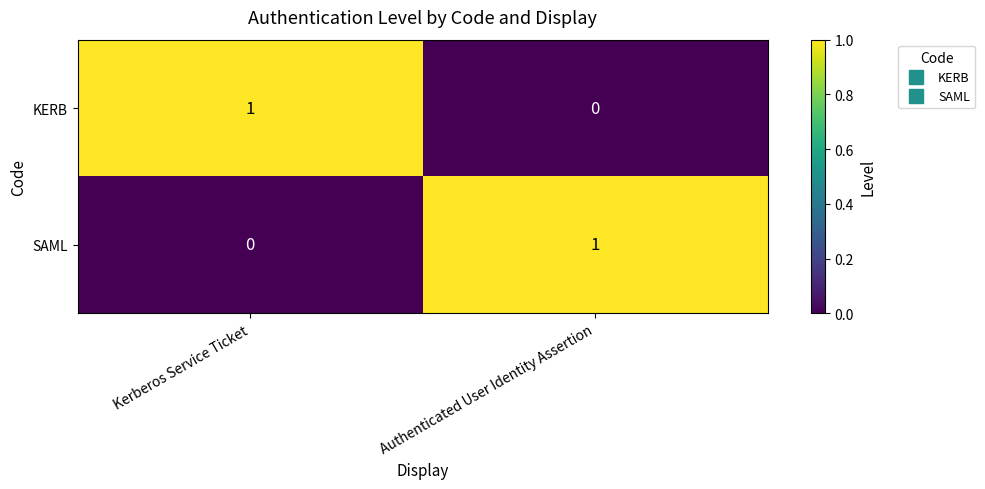

At which label is KERB closest to 0?

Authenticated User Identity Assertion